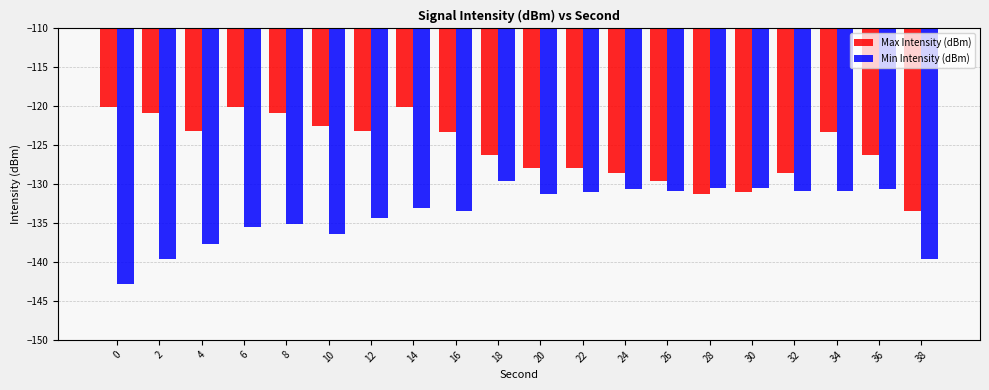

What is the total value across all series at 18?

-255.8